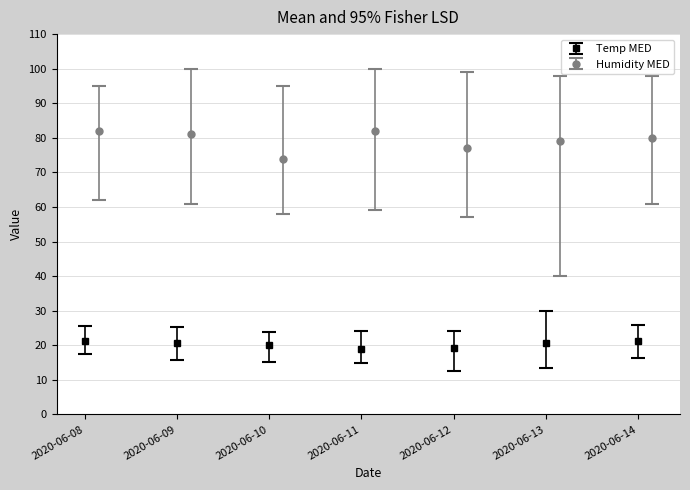

The Temp MIN series shows 7.7 at 2020-06-13. True or false?

False